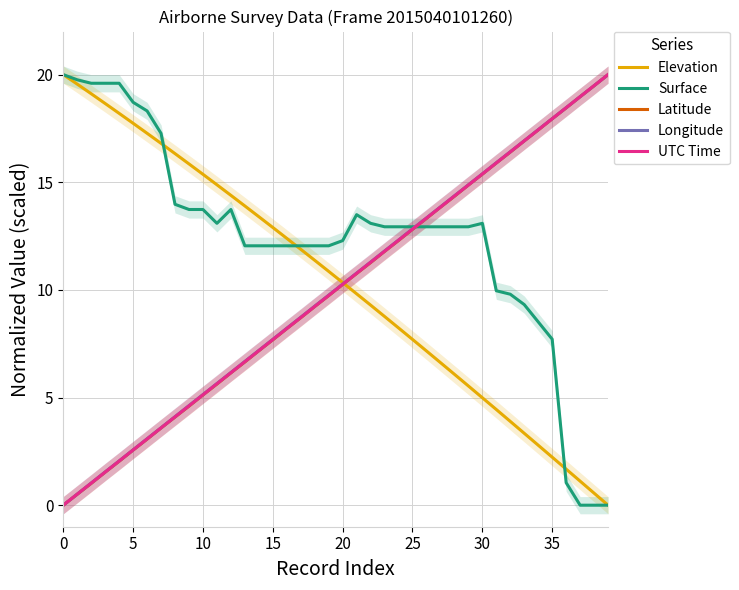

Reading left to right, list all the values displayed in this chart.

Elevation: 20.0	19.6	19.1	18.7	18.2	17.7	17.3	16.8	16.3	15.9	15.4	14.9	14.4	13.9	13.4	12.9	12.4	11.9	11.4	10.9	10.3	9.8	9.3	8.8	8.2	7.7	7.2	6.6	6.1	5.5	5.0	4.4	3.9	3.3	2.8	2.2	1.7	1.1	0.6	0.0
Surface: 20.0	19.8	19.6	19.6	19.6	18.7	18.3	17.3	14.0	13.7	13.7	13.1	13.7	12.0	12.0	12.0	12.0	12.0	12.0	12.0	12.3	13.5	13.1	12.9	12.9	12.9	12.9	12.9	12.9	12.9	13.1	10.0	9.8	9.3	8.5	7.7	1.0	0.0	0.0	0.0
Latitude: 0.0	0.5	1.0	1.5	2.0	2.6	3.1	3.6	4.1	4.6	5.1	5.6	6.1	6.7	7.2	7.7	8.2	8.7	9.2	9.7	10.3	10.8	11.3	11.8	12.3	12.8	13.3	13.8	14.3	14.9	15.4	15.9	16.4	16.9	17.4	17.9	18.5	19.0	19.5	20.0
Longitude: 0.0	0.5	1.0	1.5	2.1	2.6	3.1	3.6	4.1	4.6	5.1	5.7	6.2	6.7	7.2	7.7	8.2	8.7	9.2	9.8	10.3	10.8	11.3	11.8	12.3	12.8	13.3	13.9	14.4	14.9	15.4	15.9	16.4	16.9	17.4	18.0	18.5	19.0	19.5	20.0
UTC Time: 0.0	0.5	1.0	1.5	2.1	2.6	3.1	3.6	4.1	4.6	5.1	5.6	6.2	6.7	7.2	7.7	8.2	8.7	9.2	9.7	10.3	10.8	11.3	11.8	12.3	12.8	13.3	13.8	14.4	14.9	15.4	15.9	16.4	16.9	17.4	17.9	18.5	19.0	19.5	20.0